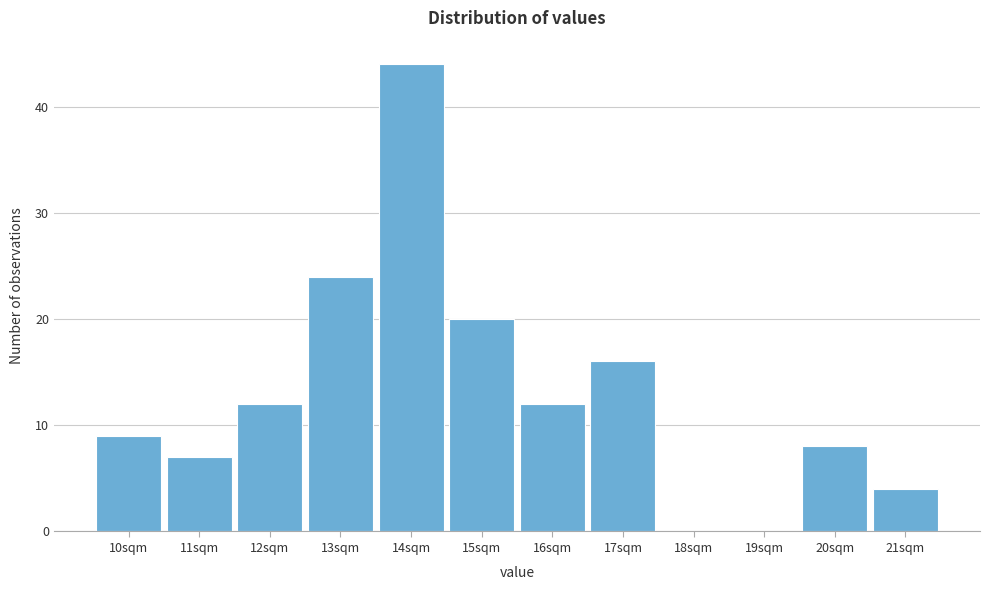

Reading left to right, what are all the values shown in this chart?

10sqm=9	11sqm=7	12sqm=12	13sqm=24	14sqm=44	15sqm=20	16sqm=12	17sqm=16	18sqm=0	19sqm=0	20sqm=8	21sqm=4